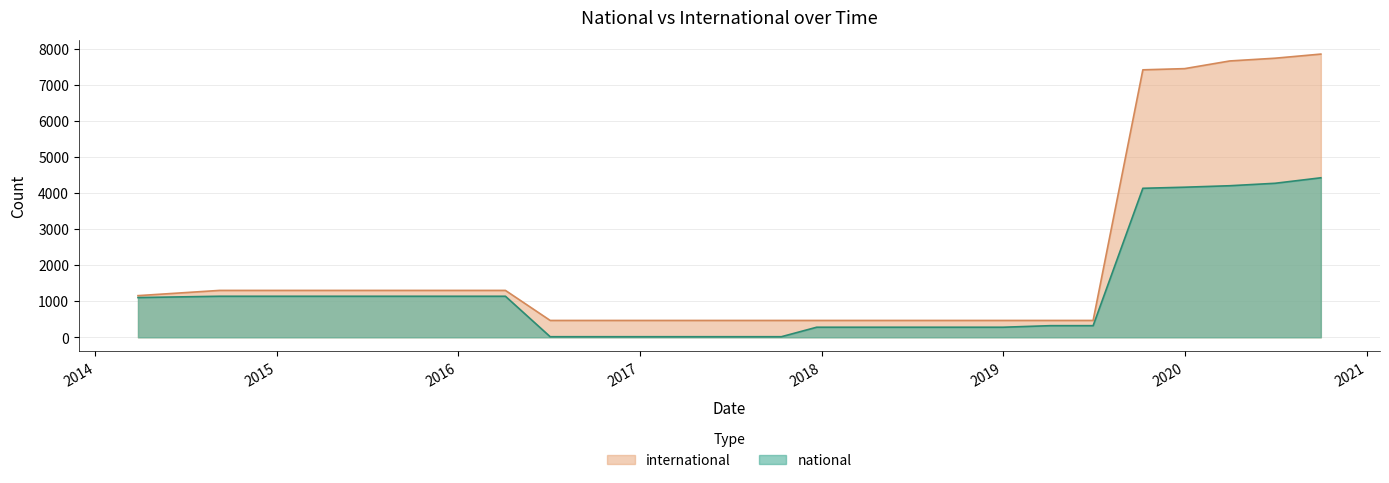

True or false: national and international cross at least once.

False